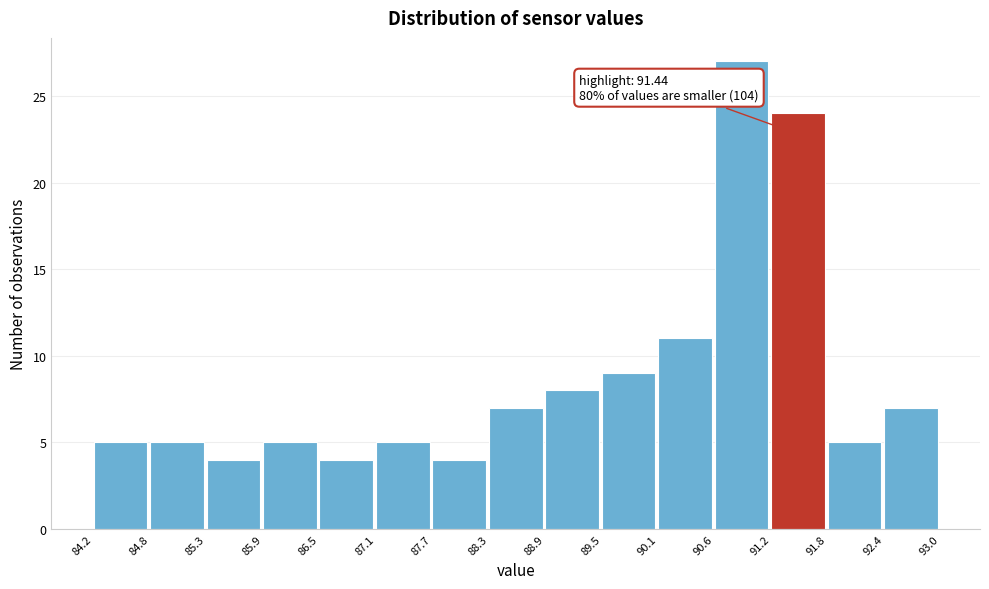

Over which range of the x-axis is the bar tallest?

90.6 to 91.2